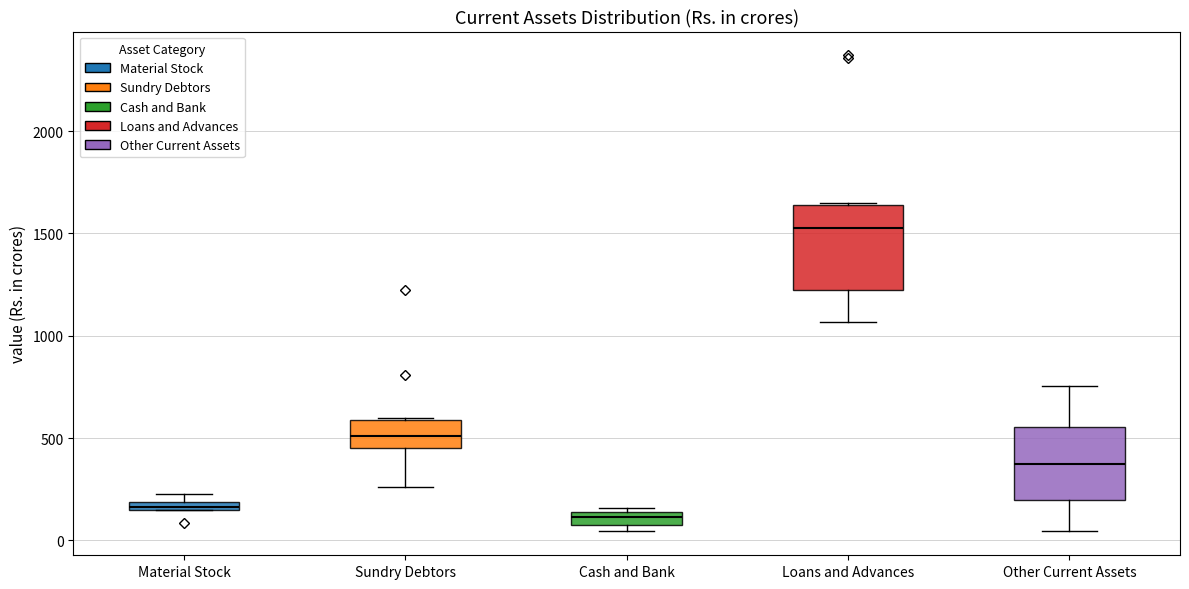

Where is the upper edge of the box for Material Stock on the y-axis? The values are not printed on the chart, so give them approximately, as read against the axis.

200